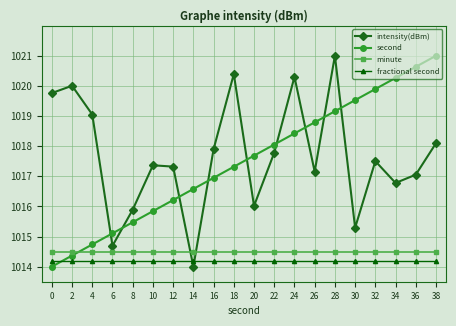

How many times do intensity(dBm) and fractional second cross each other?

2